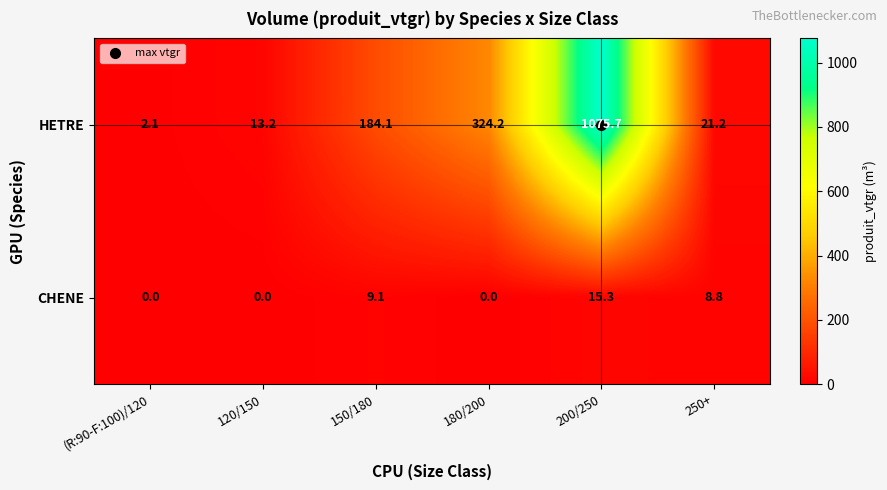

Rank the series by their average value, from lowest to highest.

CHENE, HETRE